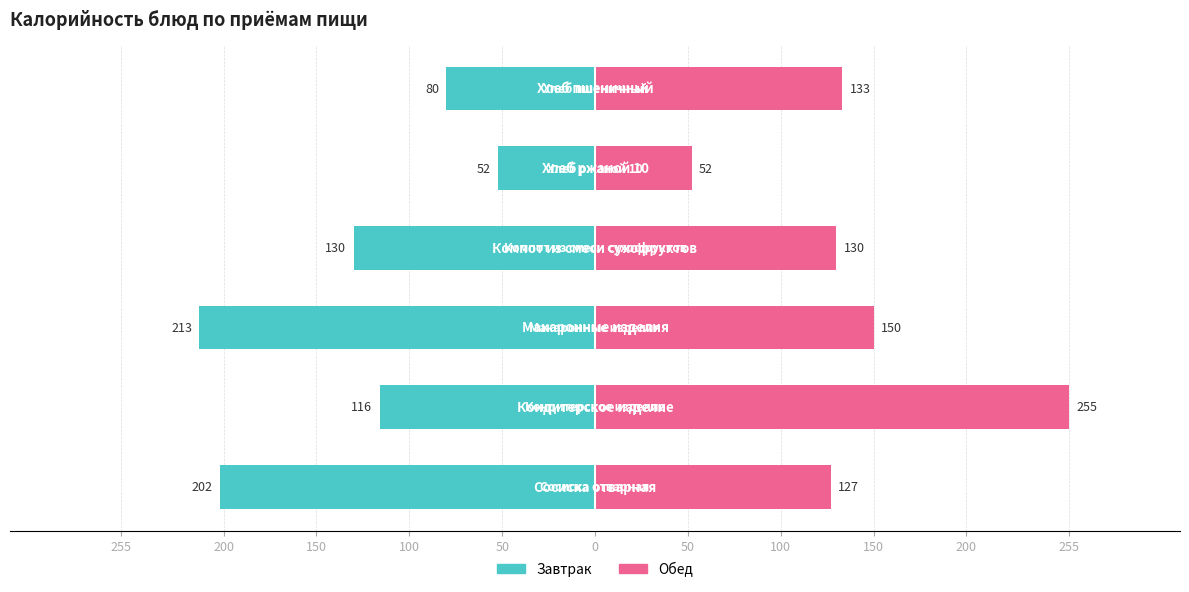

Is it true that Обед equals 150 at 150?

True